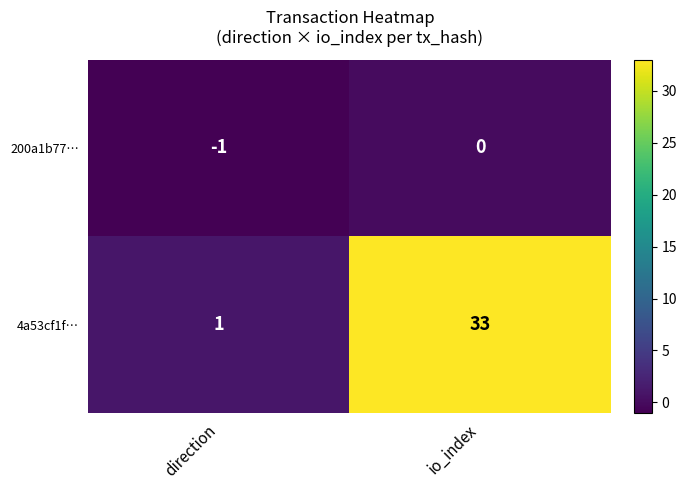

What is the difference between the highest and lowest values at direction?

2